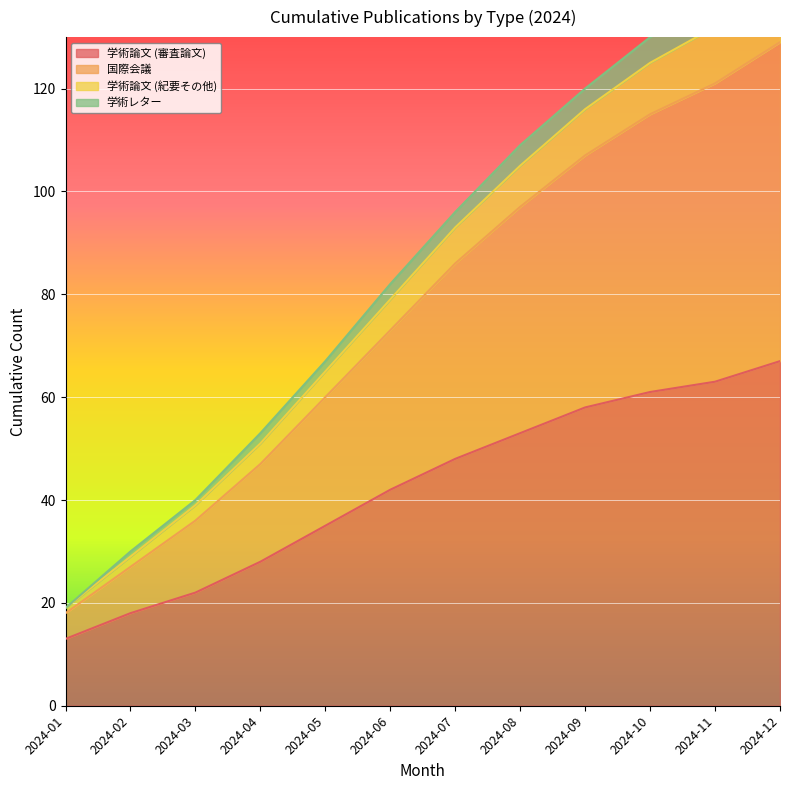

At which label does 学術論文 (紀要その他) first exceed 93?

2024-08